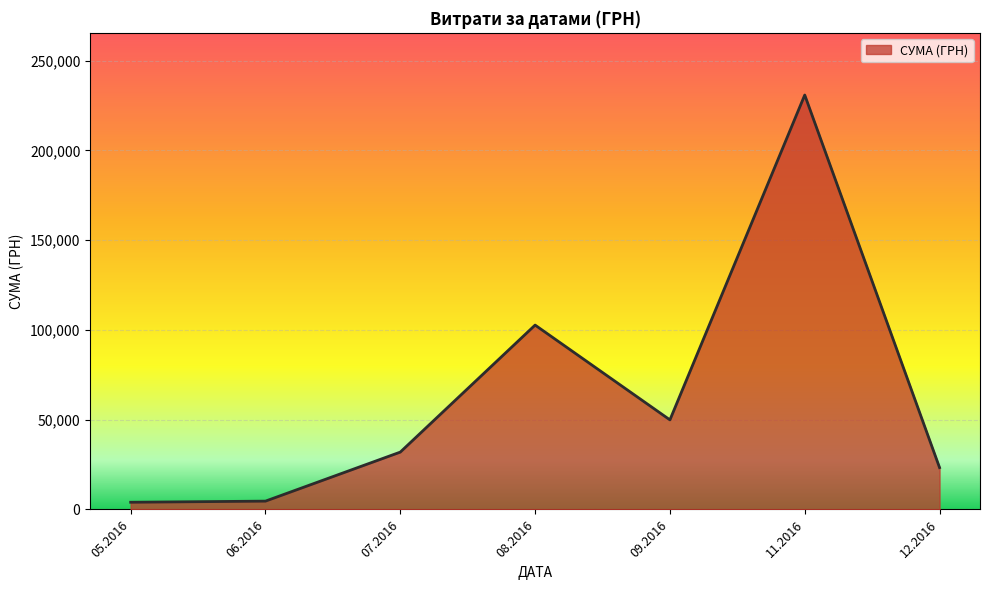

What is the sum of all values?

447312.2